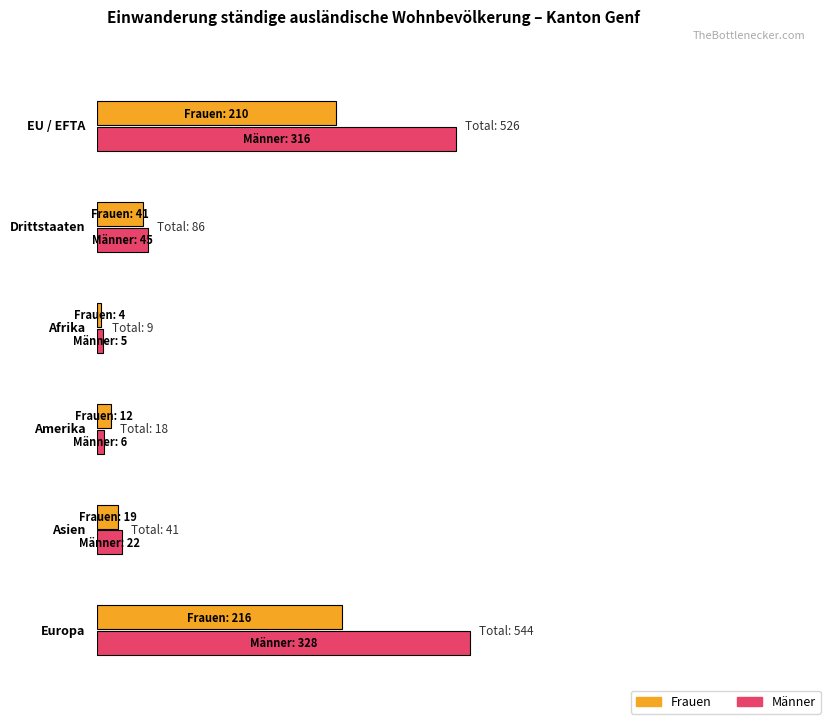

At which label does Frauen first exceed 41?

EU / EFTA